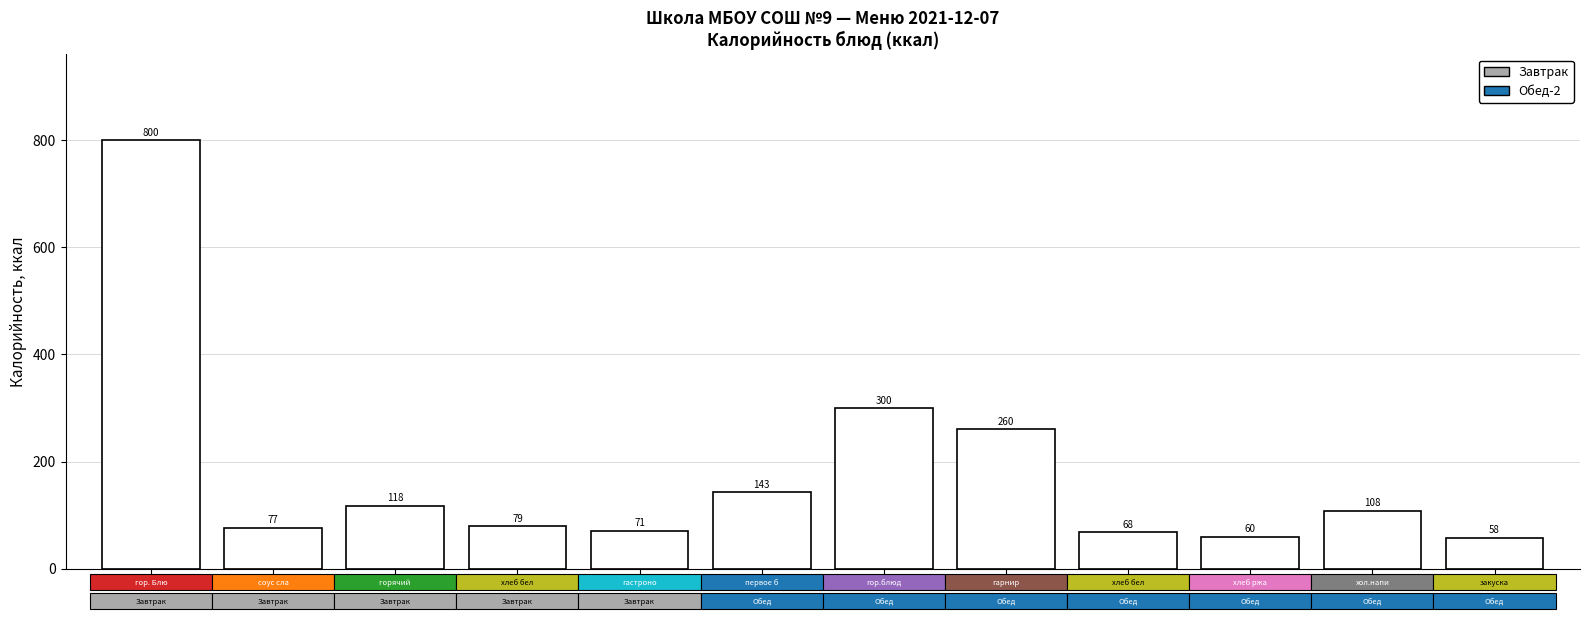

What is the difference between the maximum and minimum values?

742